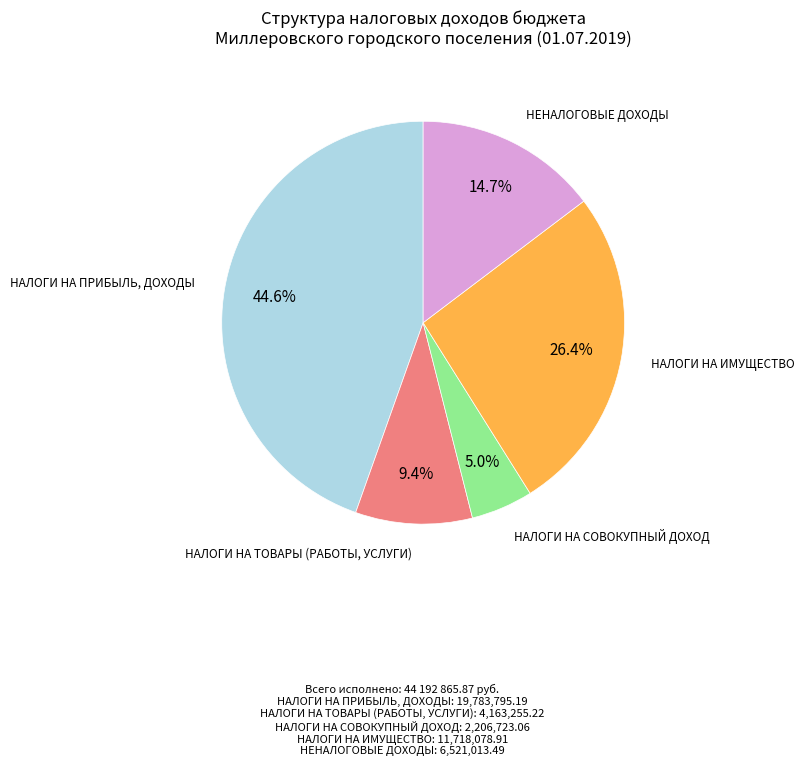

How many segments does this pie chart have?

5